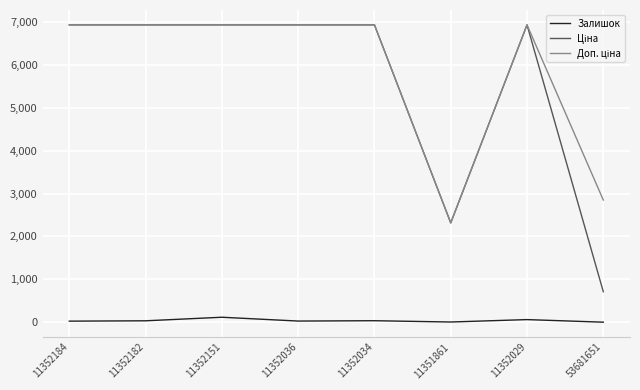

What is the greatest value displayed?

6929.6